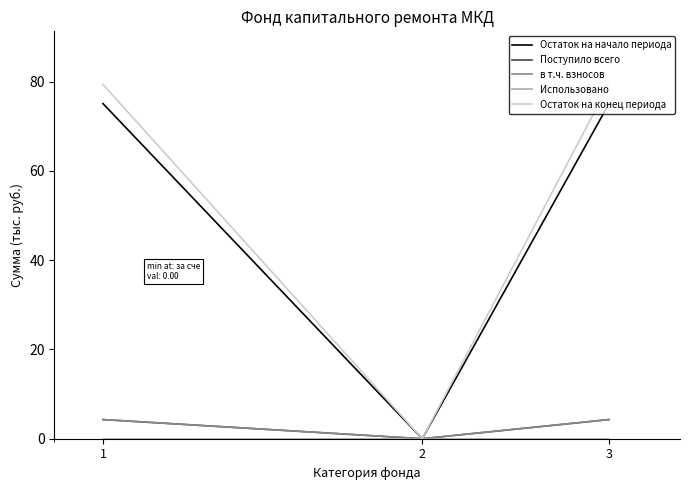

How many lines are shown in the chart?

5